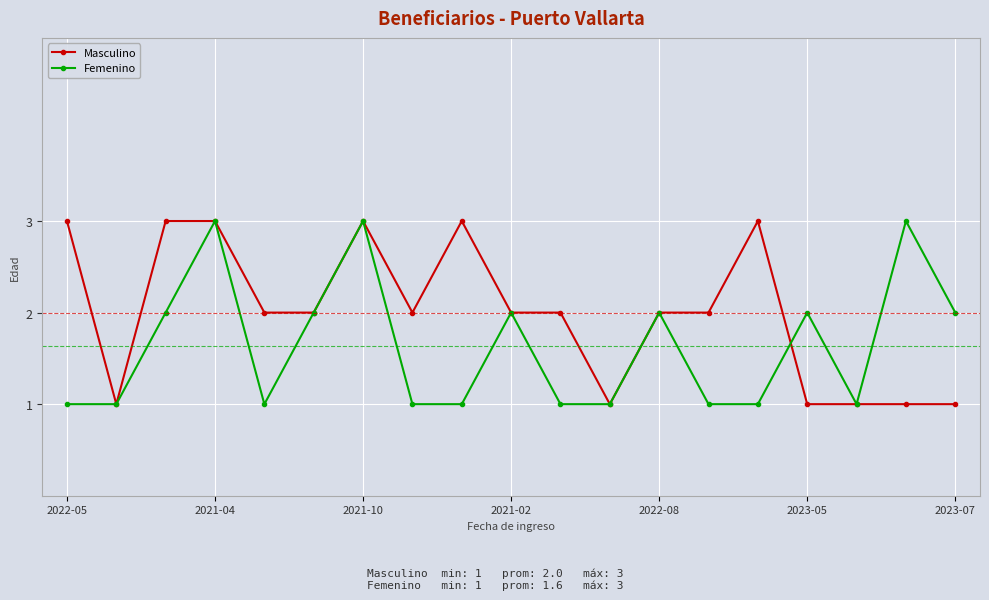

What is the value of the Femenino point at the 7th from the left?

3